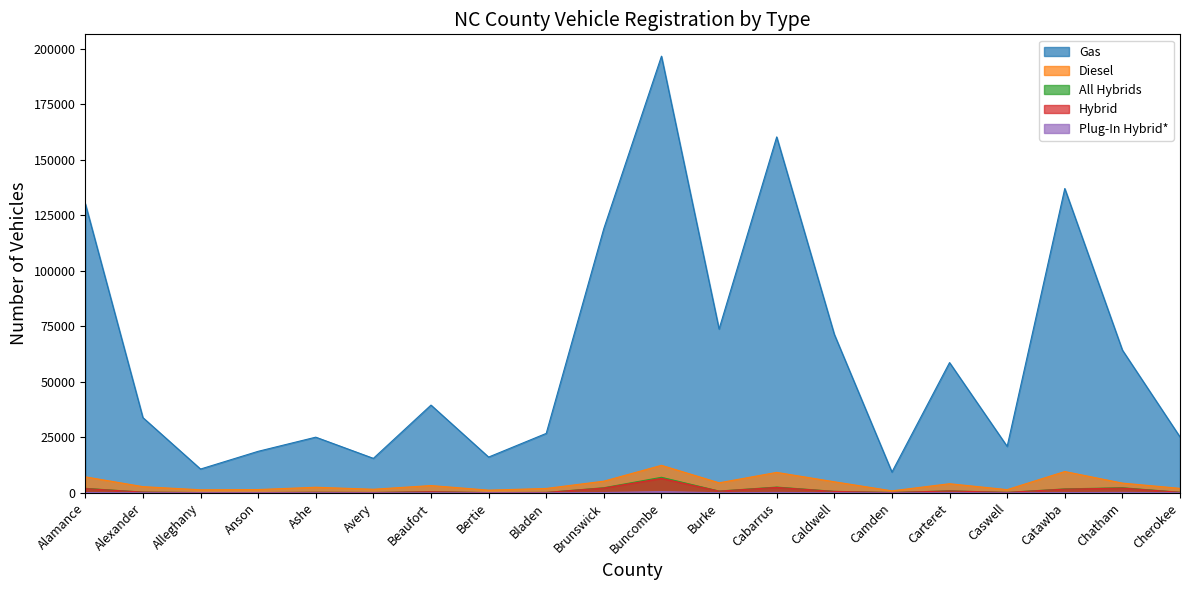

Which series has the largest total across all categories?

Gas